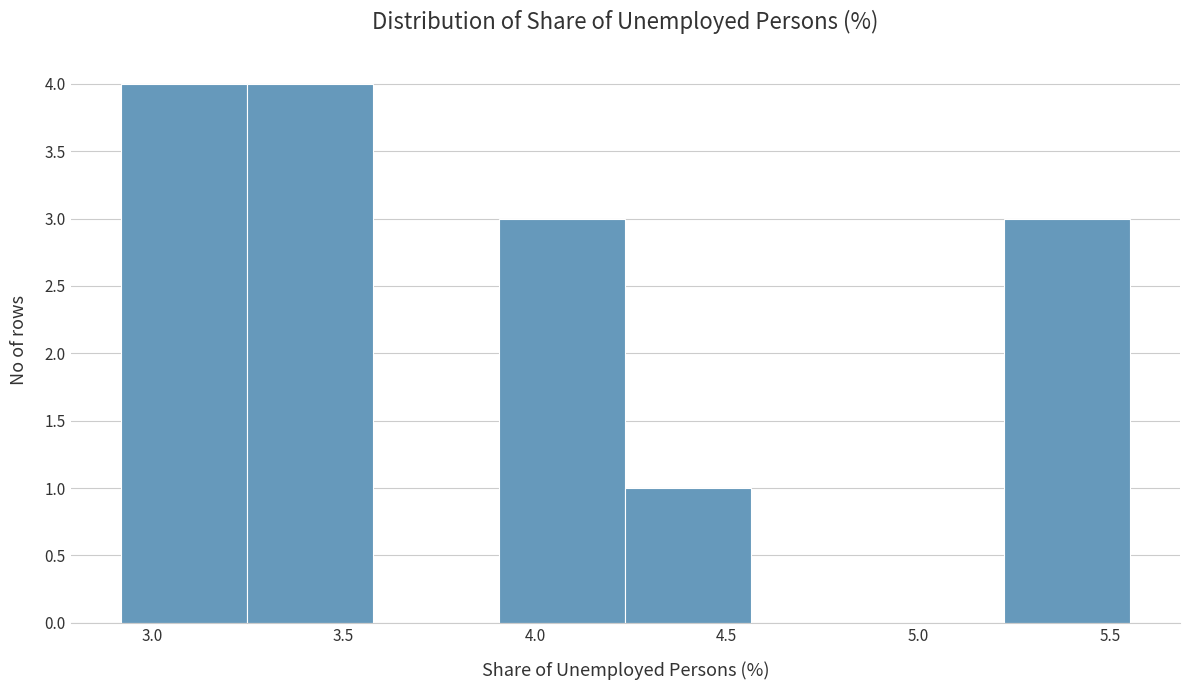

Reading left to right, list every bar in this chart as the range it spans on the x-axis followed by its height. Neither the bar edges nor the heights are printed on the chart, so give them approximately, as read against the axes.

2.90 to 3.25: 4
3.25 to 3.60: 4
3.60 to 3.90: 0
3.90 to 4.25: 3
4.25 to 4.55: 1
4.55 to 4.90: 0
4.90 to 5.20: 0
5.20 to 5.55: 3